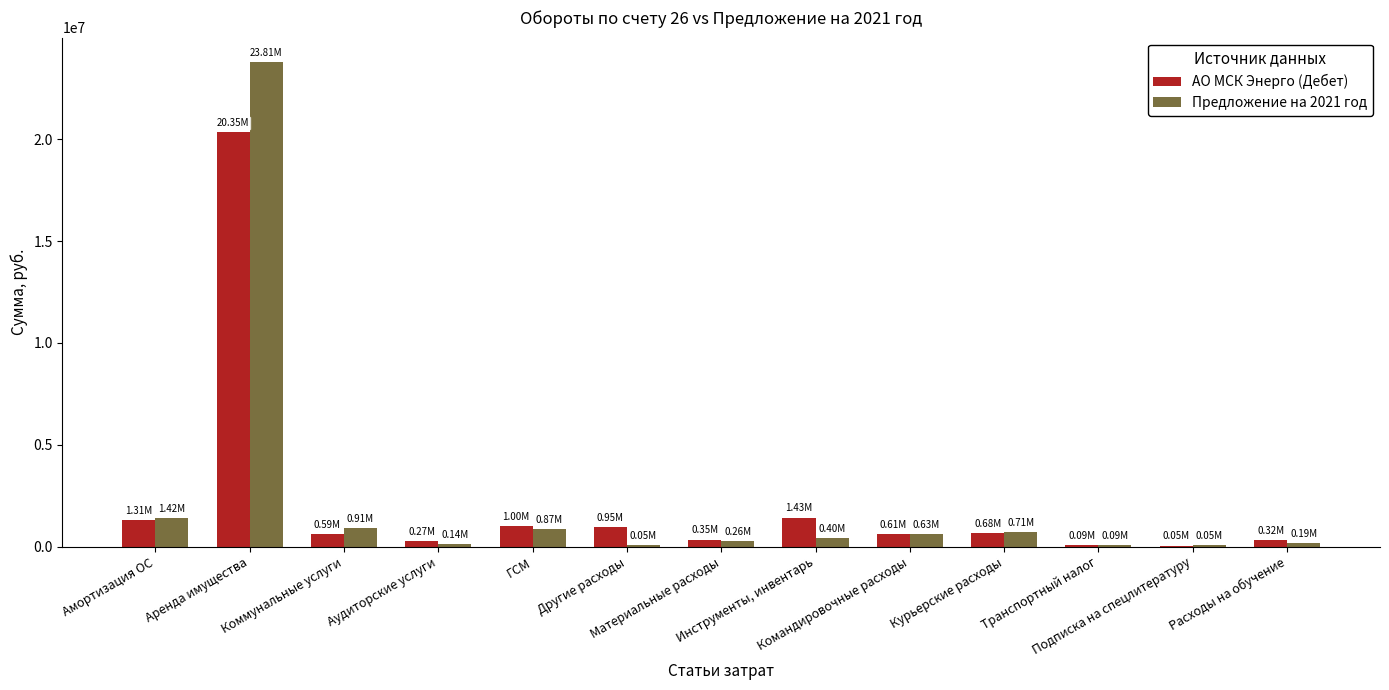

The value of Предложение на 2021 год at Командировочные расходы is 631205.7. True or false?

True